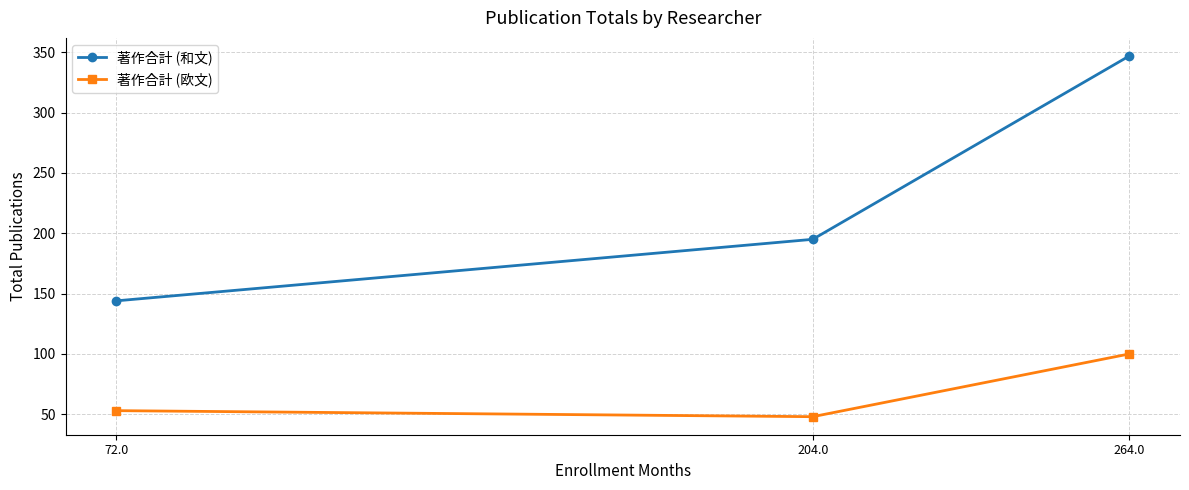

Is the value of 著作合計 (欧文) at 264.0 greater than the value of 著作合計 (和文) at 204.0?

No